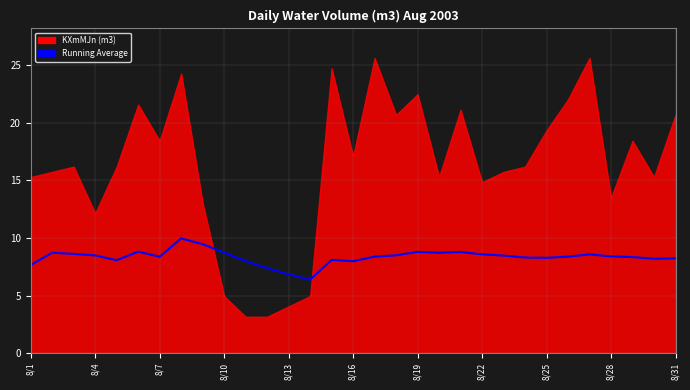

List the labels in order of value, smallest first.

13, 12, 11, 8/1, 15, 8/31, 8/13, 14, 29, 30, 24, 23, 28, 8/19, 16, 25, 27, 22, 8/10, 17, 26, 21, 8/7, 19, 8/4, 8/28, 20, 18, 8/16, 8/25, 8/22